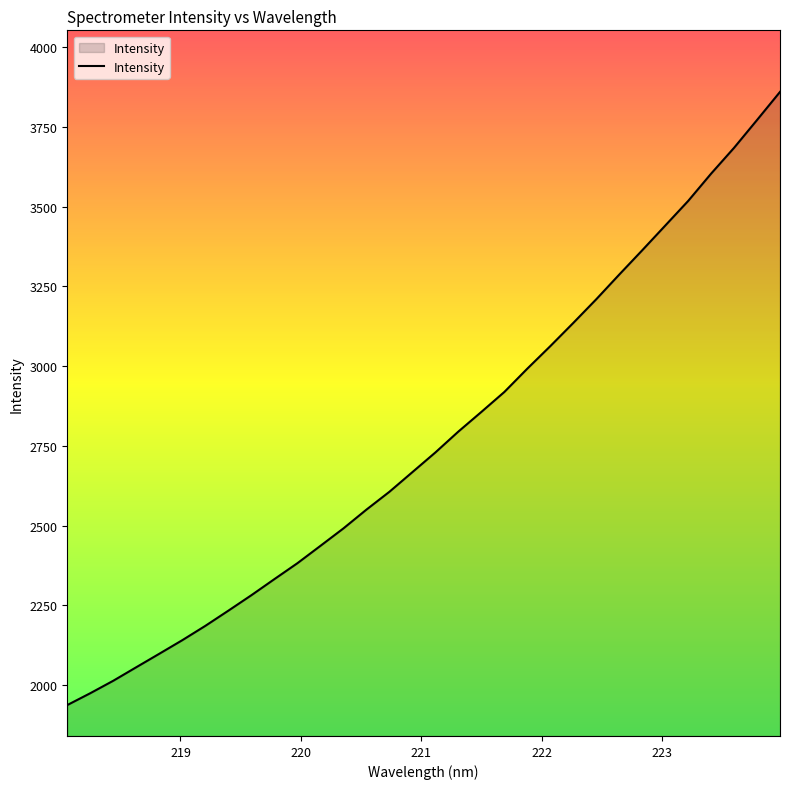

What is the average value?

2769.2